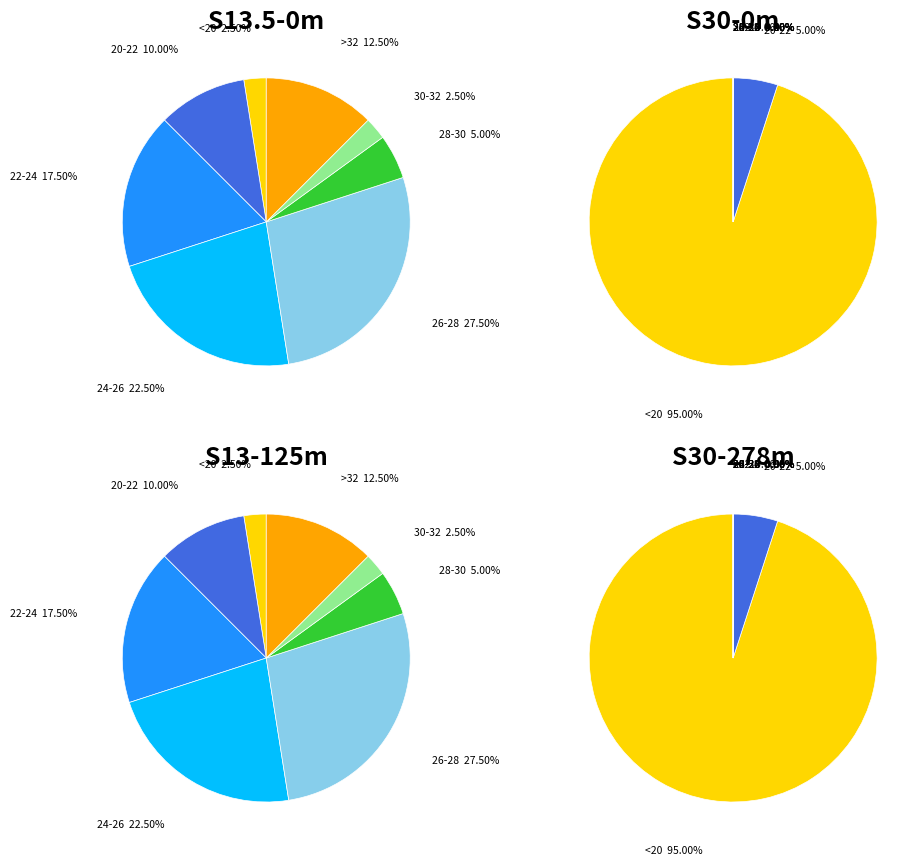

What percentage is NOT represented by 0?

97.6%